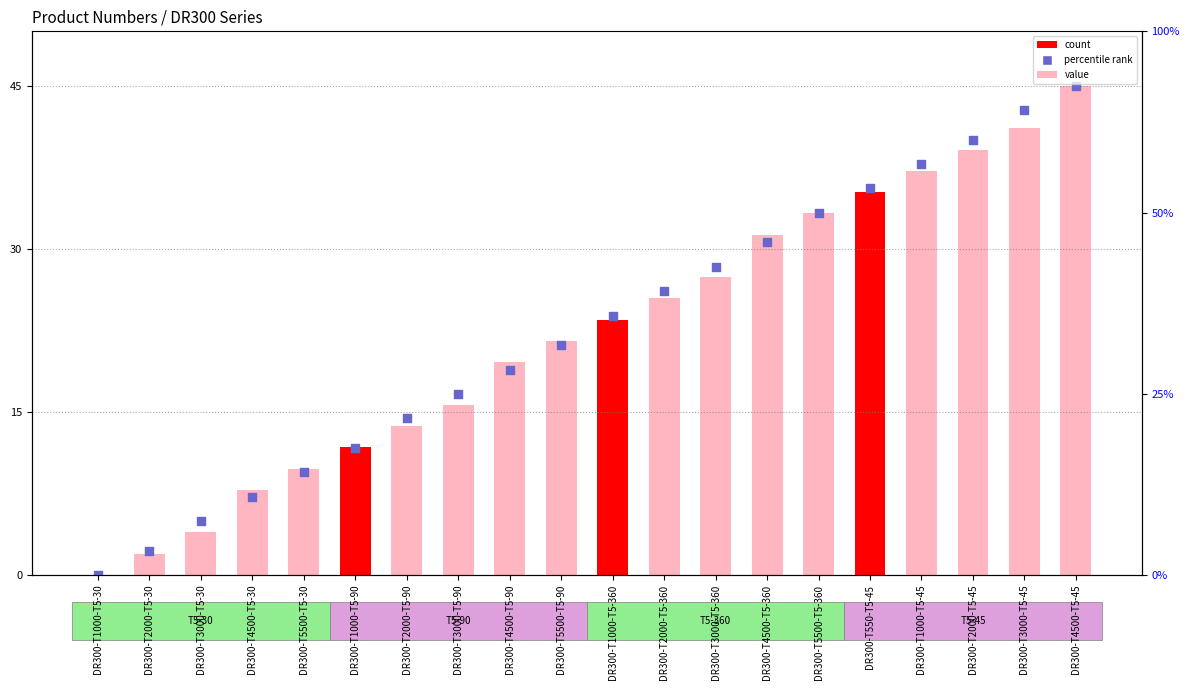

At which category is the sum across all series the highest?

DR300-T4500-T5-45